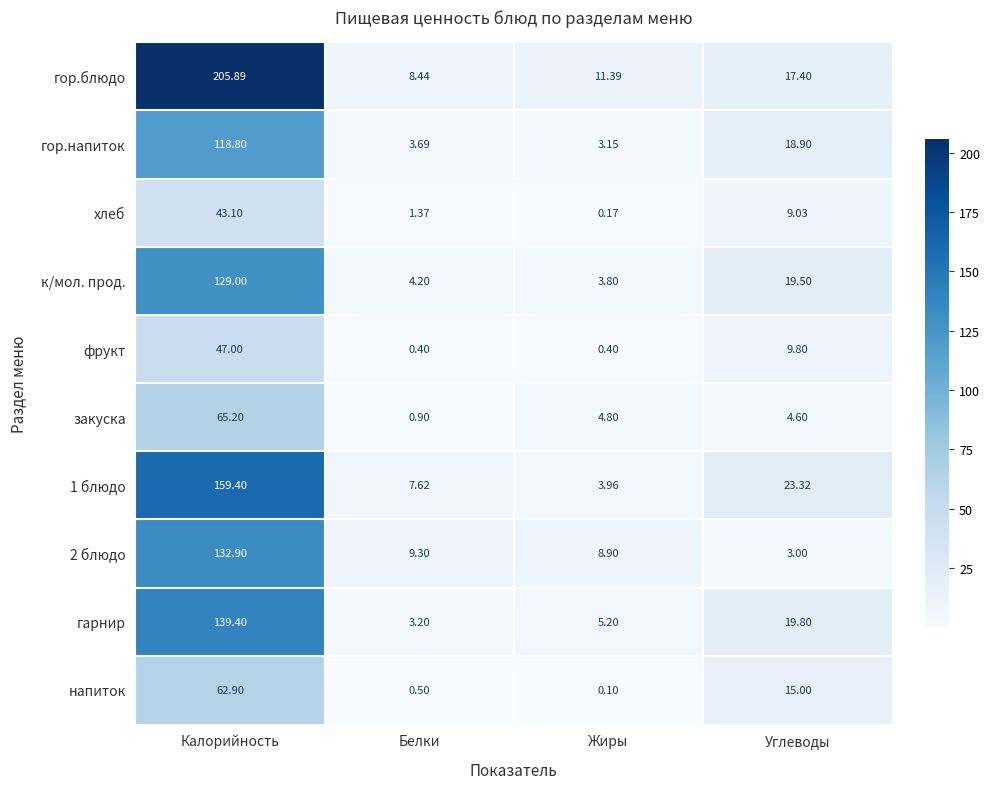

At which category is the sum across all series the highest?

Калорийность